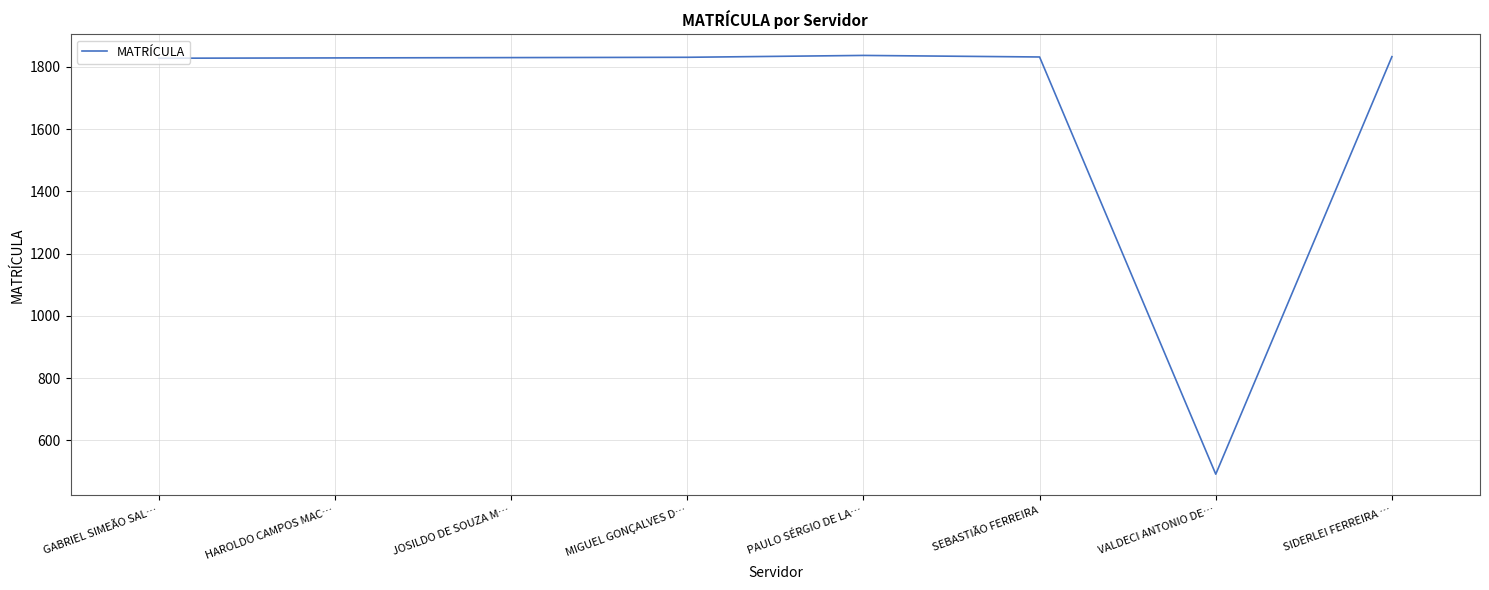

What is the approximate value at SEBASTIÃO FERREIRA?

1832